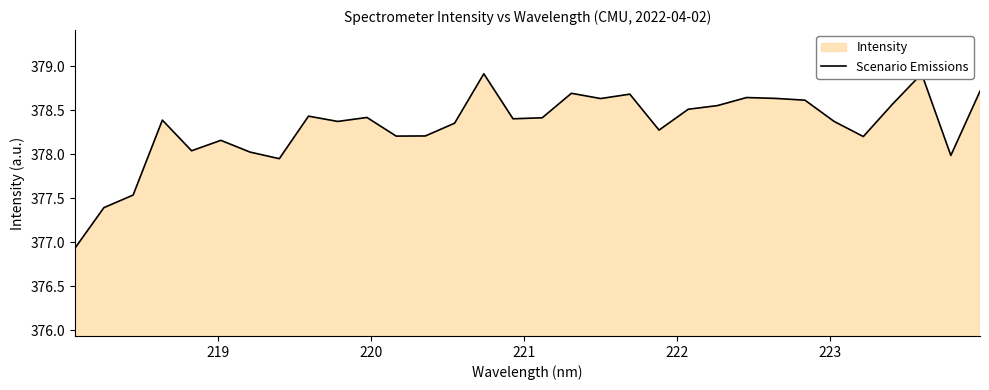

What is the greatest value displayed?

378.9